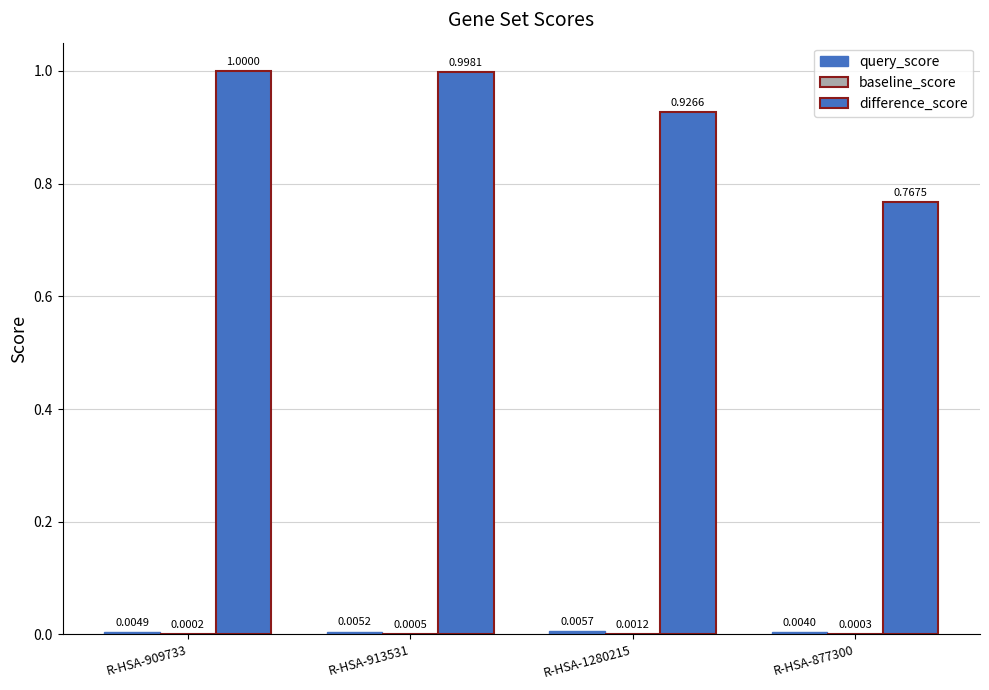

At which category does the chart reach its minimum across all series?

R-HSA-909733